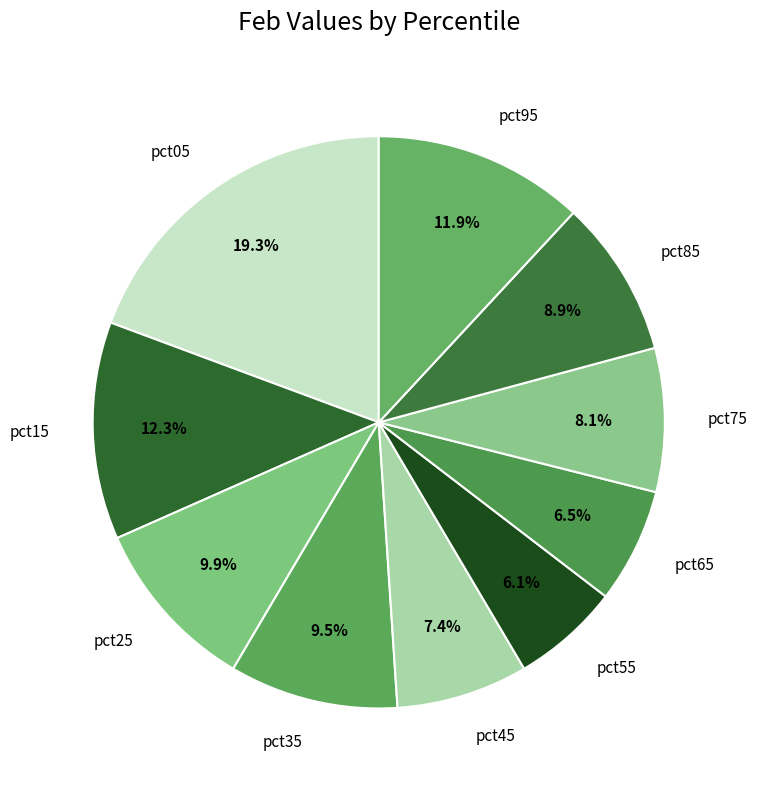

Which has a higher value, pct55 or pct05?

pct05